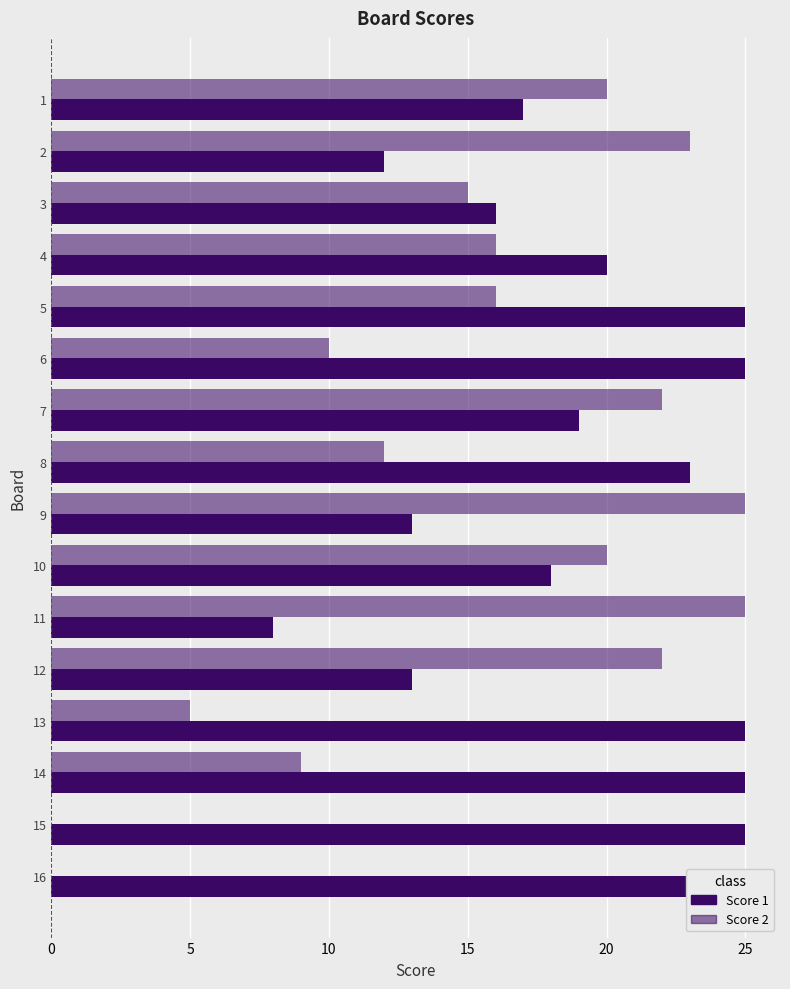

Which series changed the most between 5 and 12?

Score 1